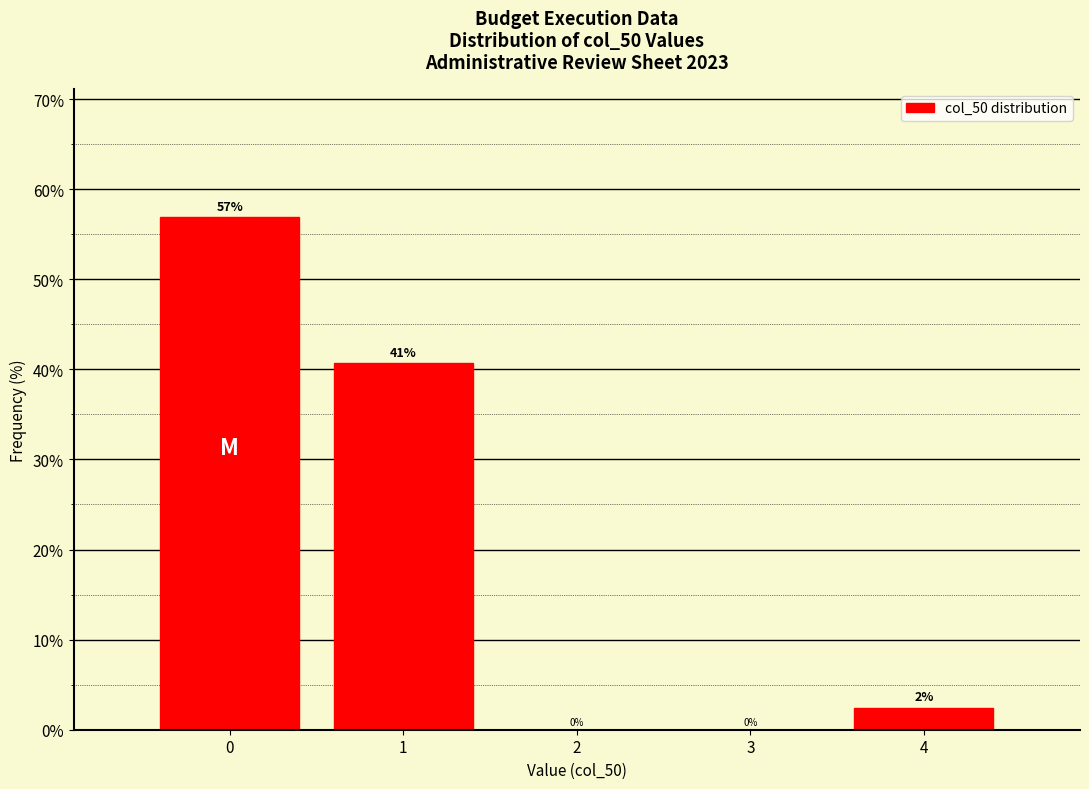

Which range on the x-axis has the tallest bar?

-0.5 to 0.5